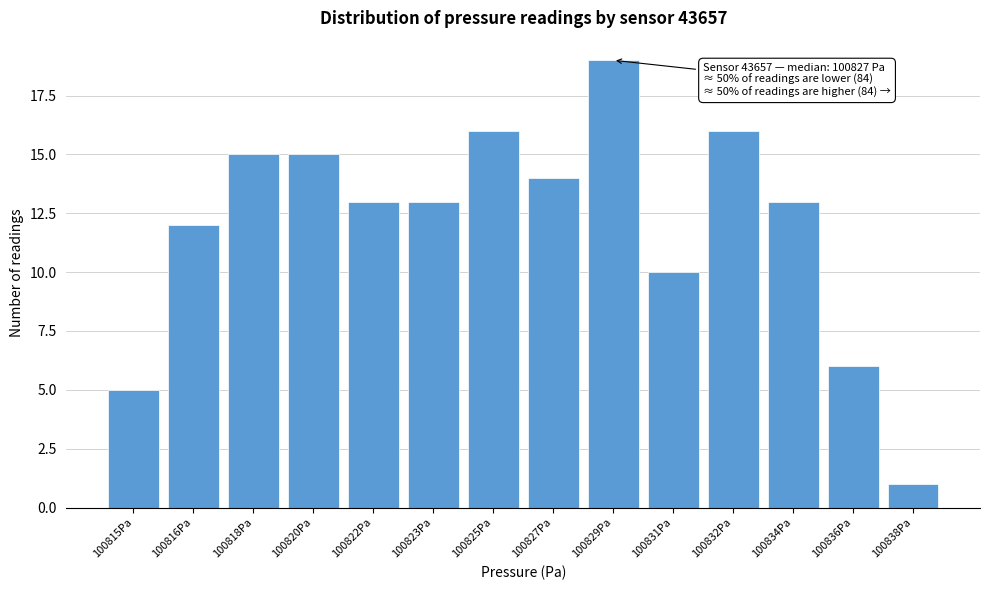

Reading left to right, what are all the values shown in this chart?

100815Pa=5	100816Pa=12	100818Pa=15	100820Pa=15	100822Pa=13	100823Pa=13	100825Pa=16	100827Pa=14	100829Pa=19	100831Pa=10	100832Pa=16	100834Pa=13	100836Pa=6	100838Pa=1